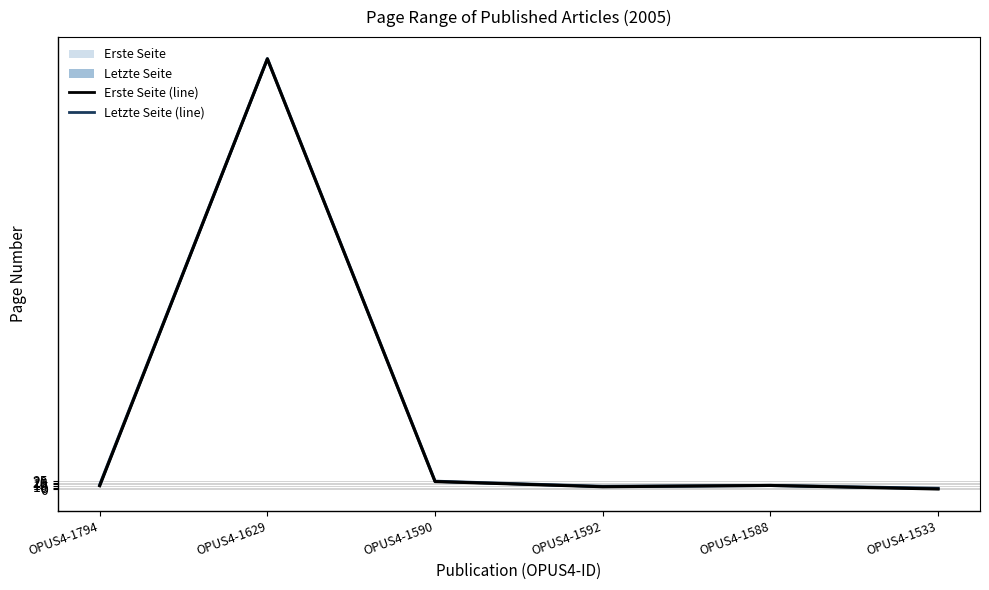

Which series changed the most between OPUS4-1629 and OPUS4-1590?

Letzte Seite (line)